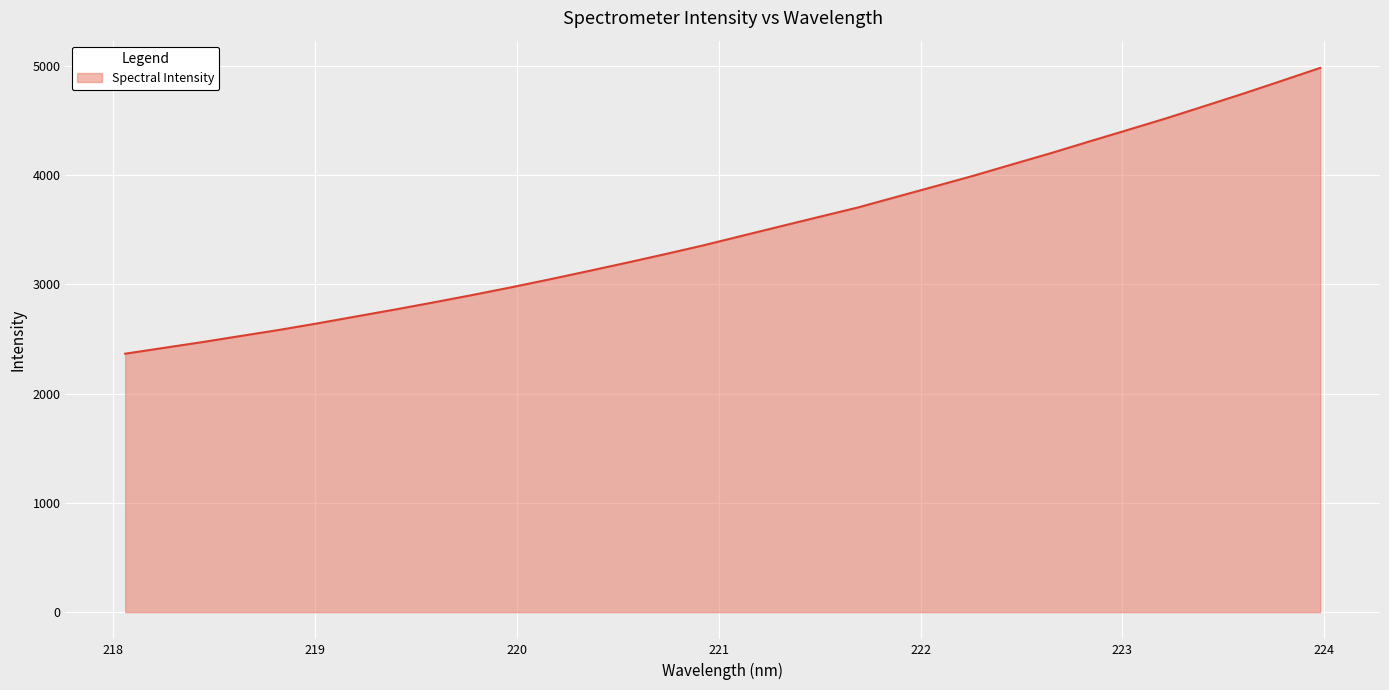

What is the difference between the maximum and minimum values?

2617.0